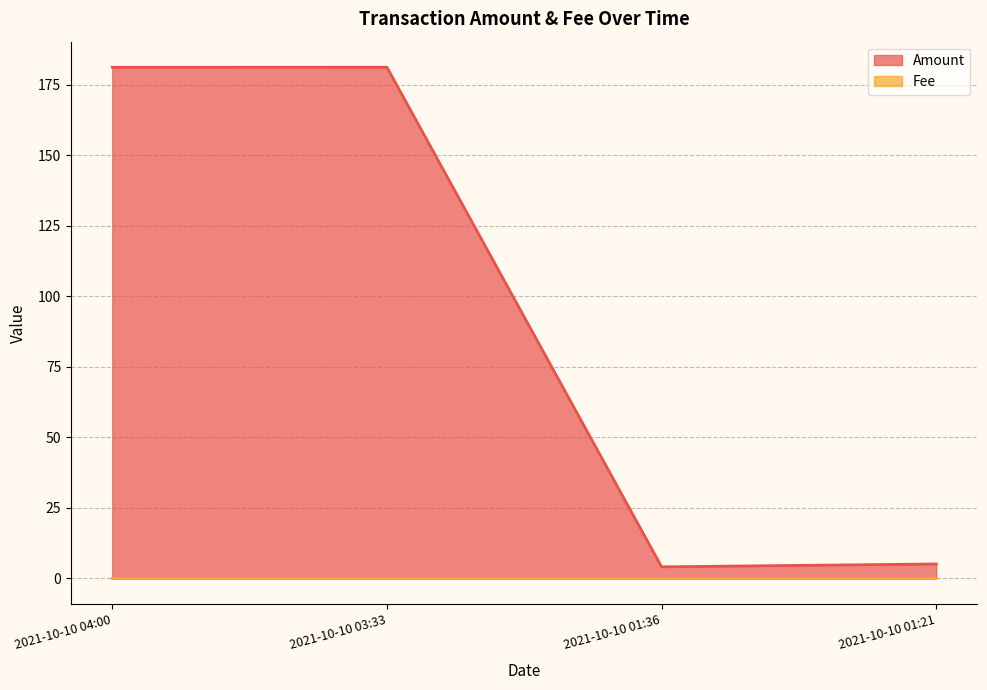

The value of Amount at 2021-10-10 01:21 is 5.1. True or false?

True